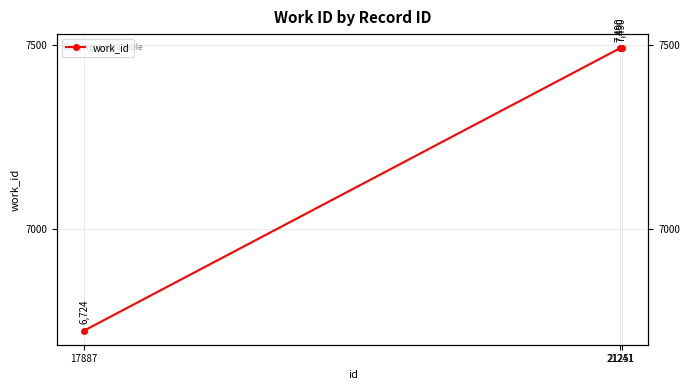

What is the change in value from 17887 to 21241?

+766